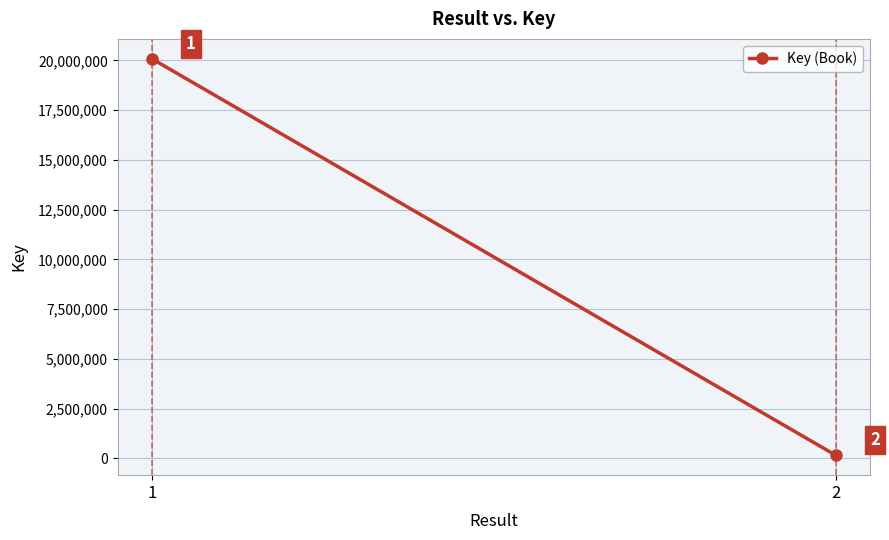

The value at 2 is 153188. True or false?

True